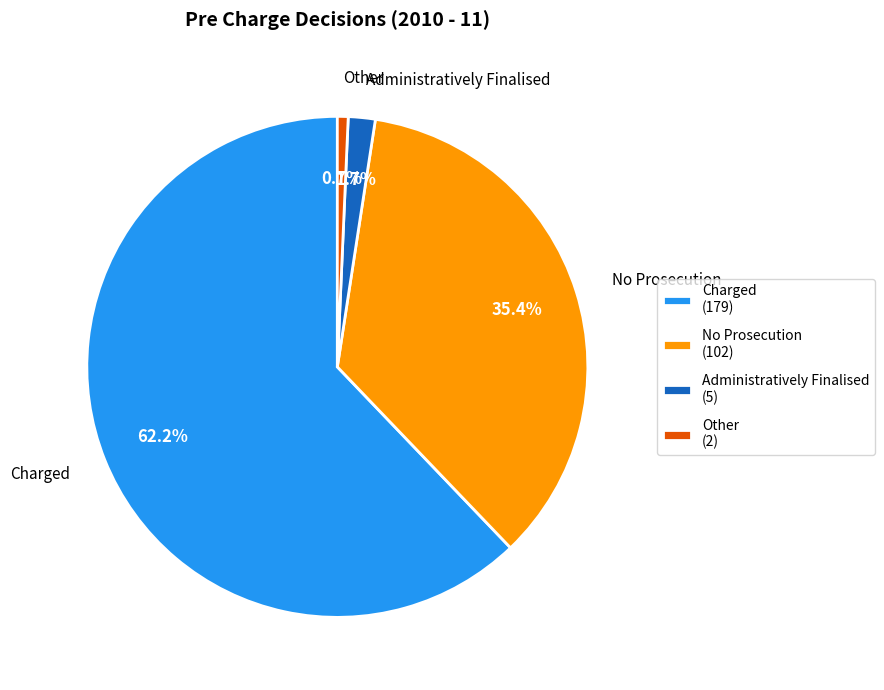

Rank the categories by value from lowest to highest.

Other (2), Administratively Finalised (5), No Prosecution (102), Charged (179)